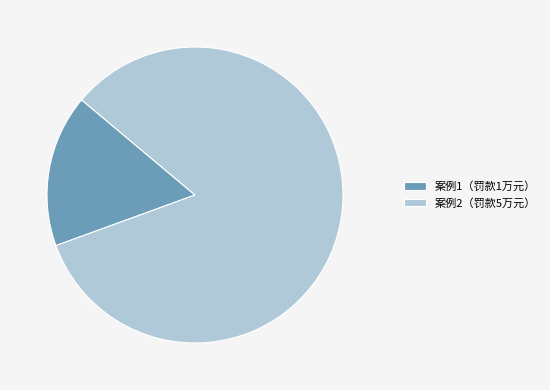

Rank the categories by value from lowest to highest.

案例1（罚款1万元）, 案例2（罚款5万元）